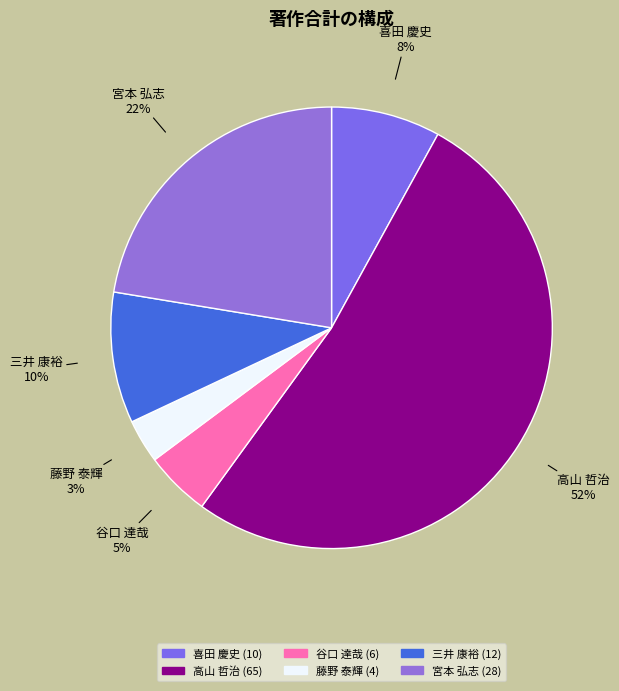

To the nearest percent, what is the difference between the 藤野 泰輝 and 喜田 慶史 slice percentages?

5%